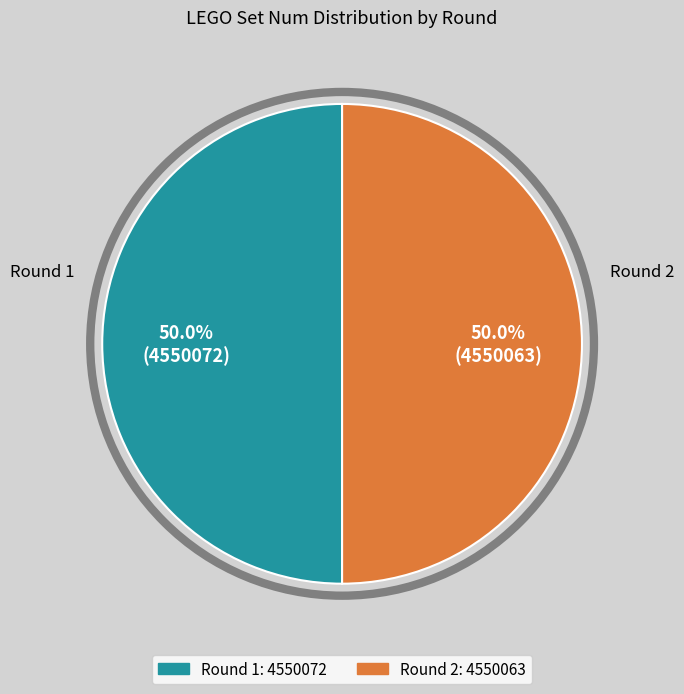

To the nearest percent, what percentage of the pie is Round 2?

50%